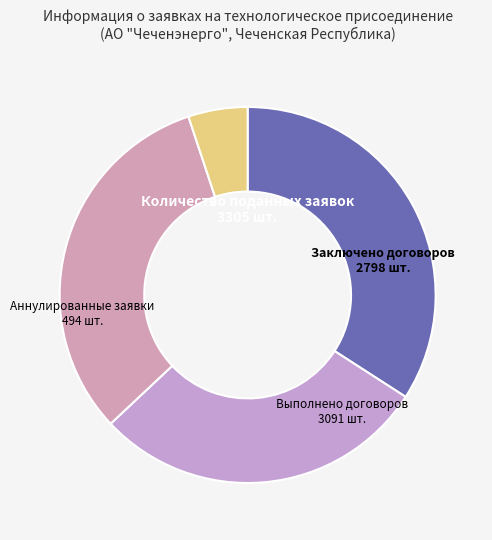

Which has a higher value, Заключено договоров or Количество поданных заявок?

Количество поданных заявок